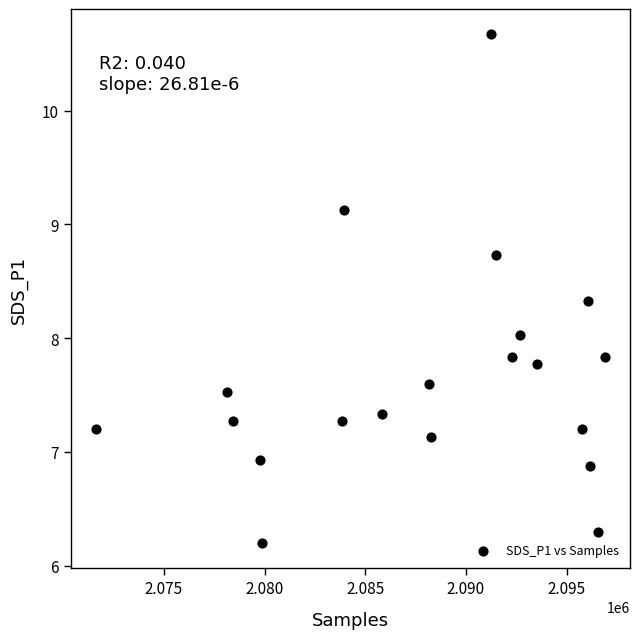

What is the range of Y values (max minus min)?

4.5